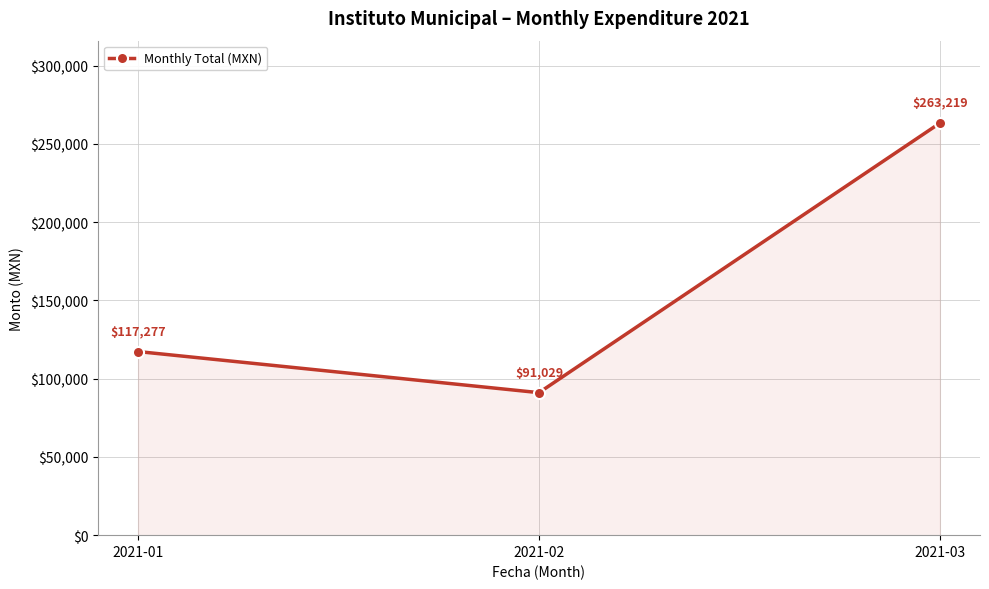

What is the difference between the maximum and minimum values?

172190.0